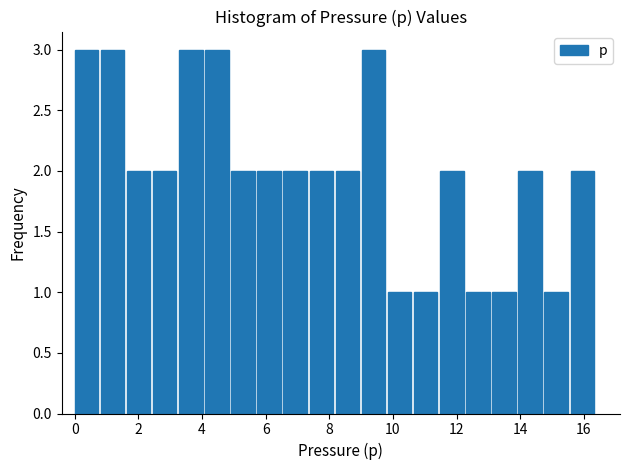

How tall is the bar that spans 0.82 to 1.64 on the x-axis? Neither the bar edges nor the heights are printed on the chart, so give them approximately, as read against the axes.

3